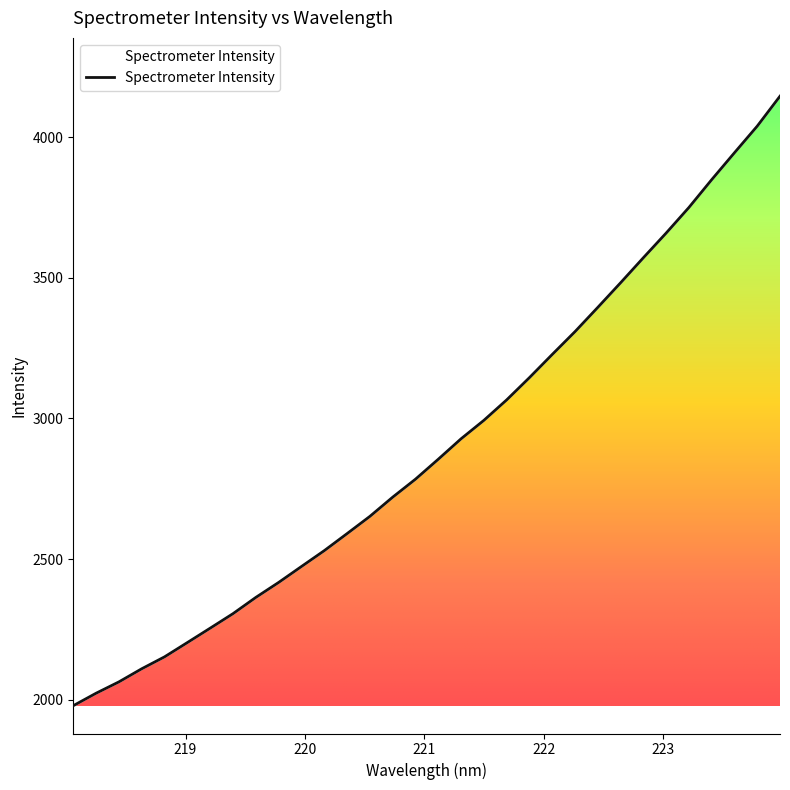

Count the number of data series in this chart.

1